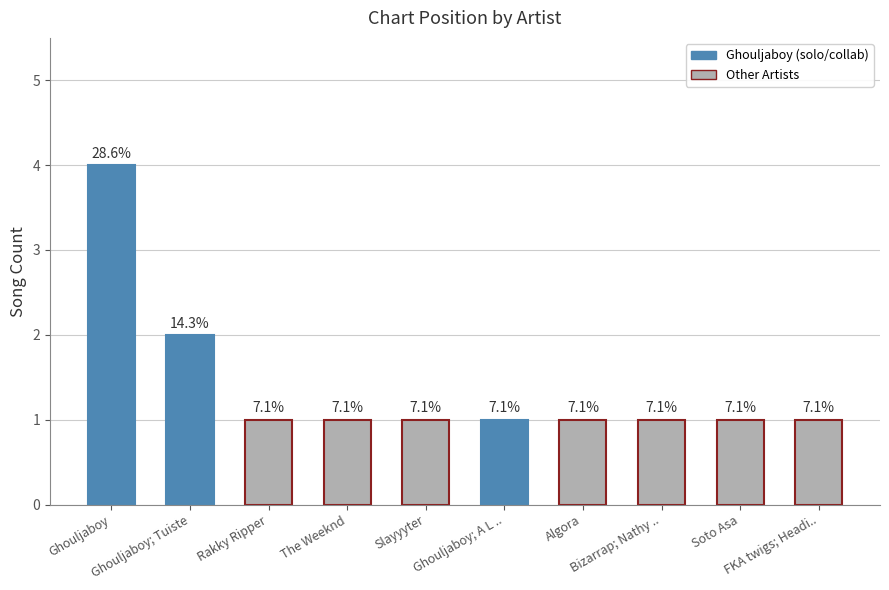

Between Bizarrap; Nathy .. and Soto Asa, which is larger?

Bizarrap; Nathy ..